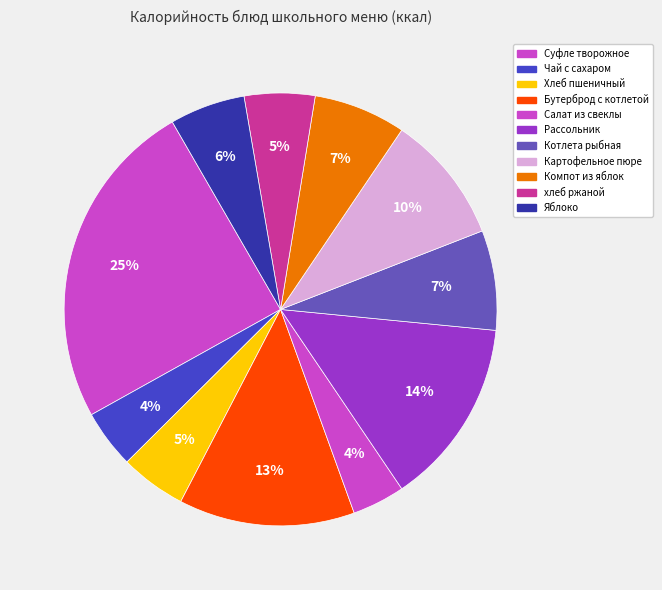

What is the largest slice in the pie chart?

Суфле творожное